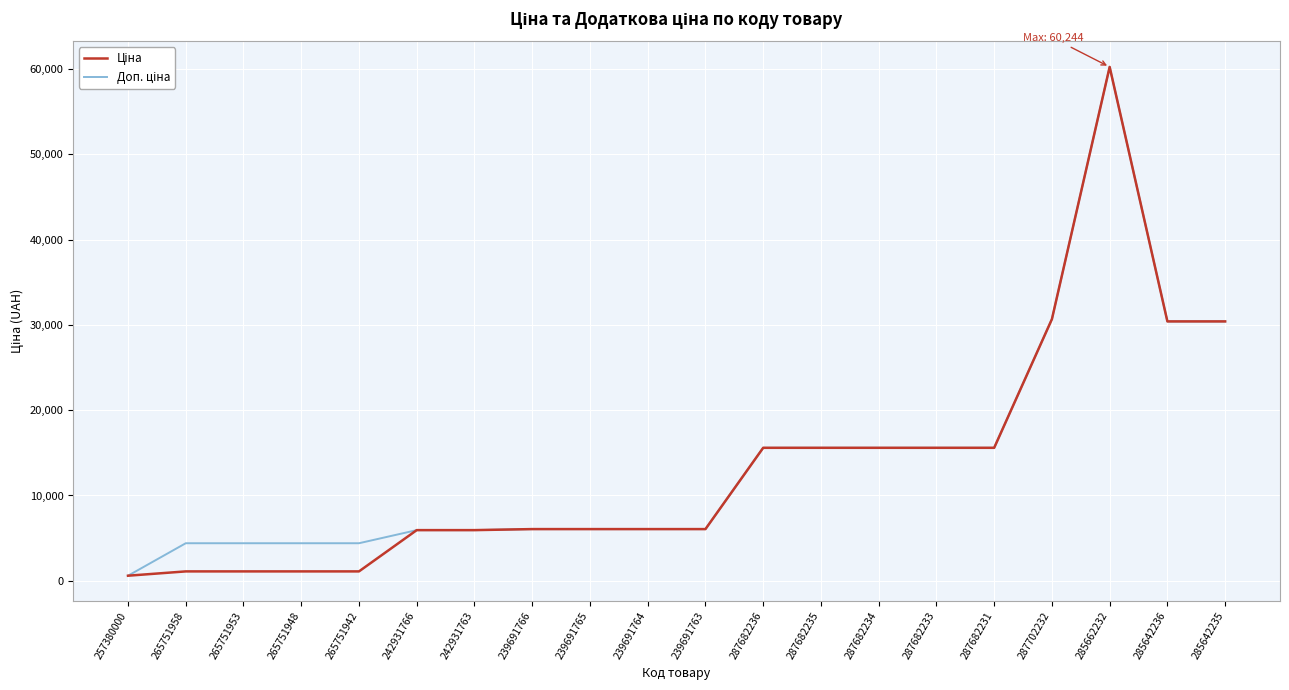

Which label corresponds to the largest value in the chart?

285662232